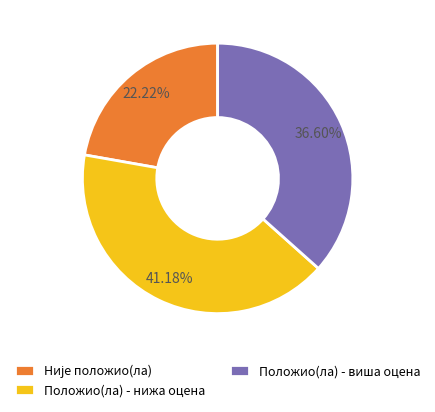

How many slices are in this pie chart?

3